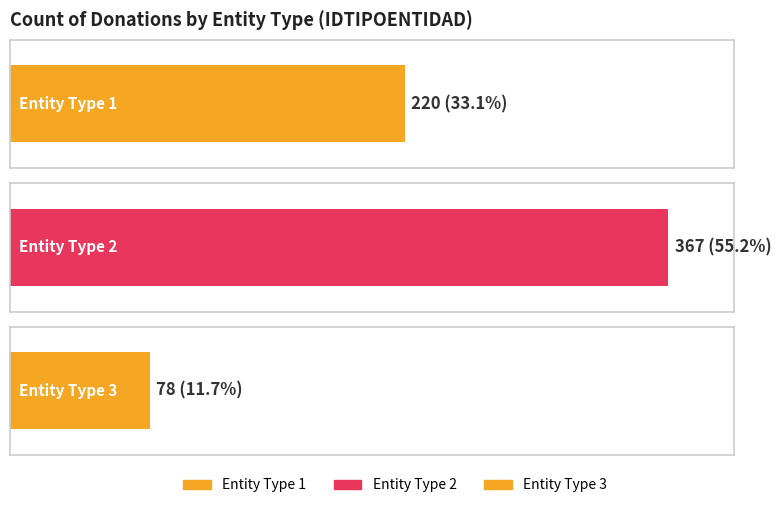

True or false: the data shows 0 at 1.

False